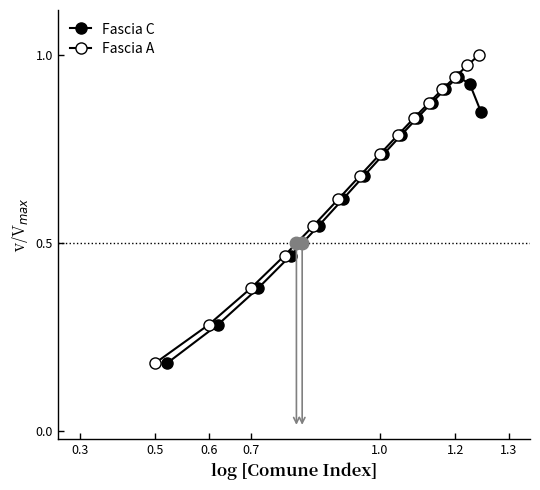

Is this an area chart (filled region under the line)?

No